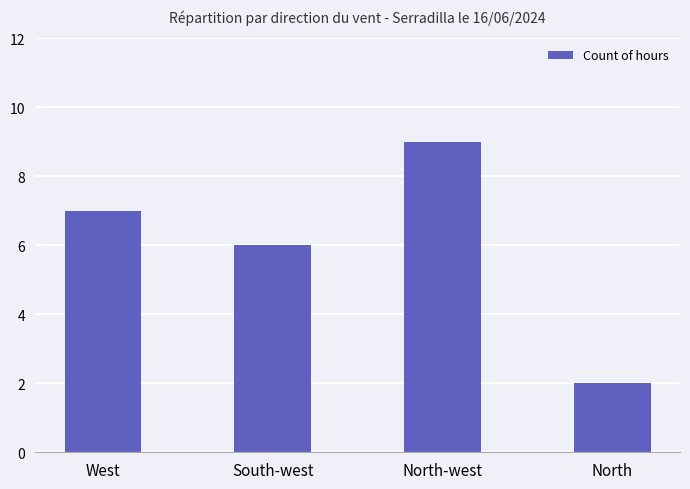

What is the sum of all values?

24